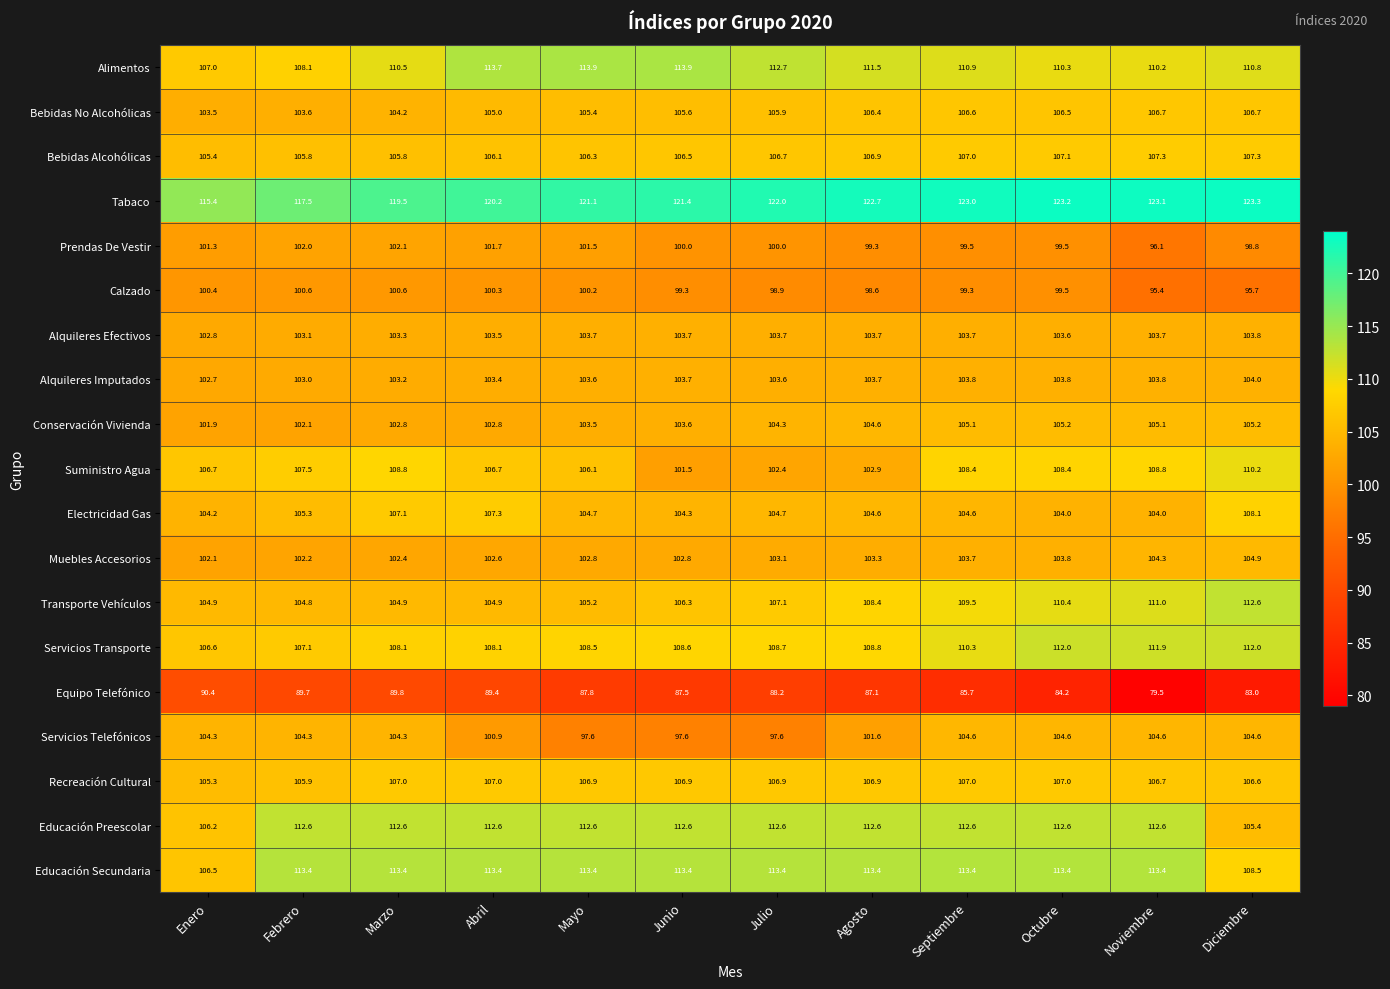

Is it true that Tabaco equals 215.1 at Junio?

False